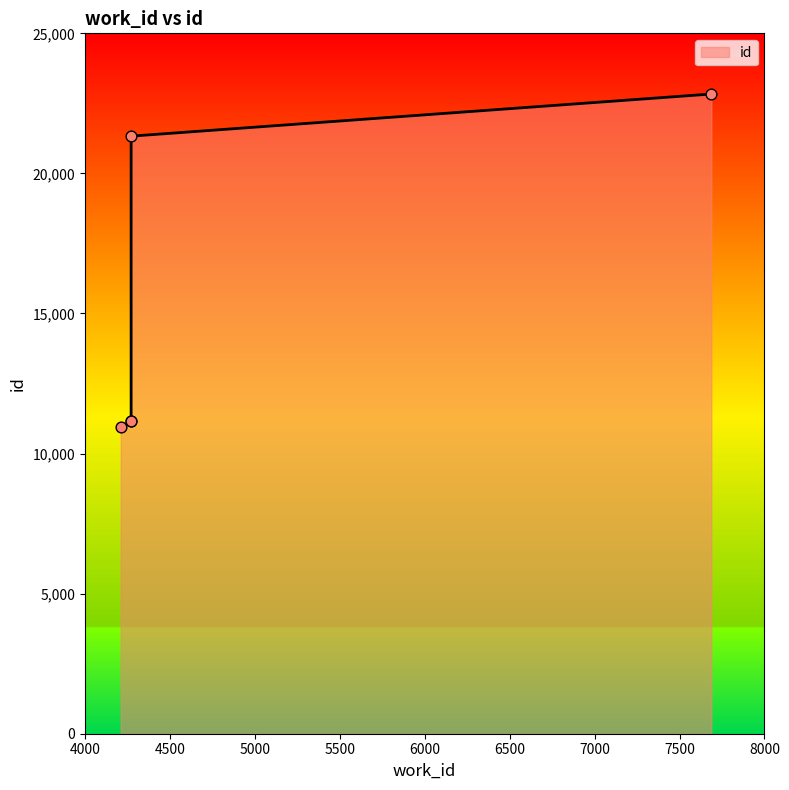

What is the change in value from 4272 to 4272?

+15